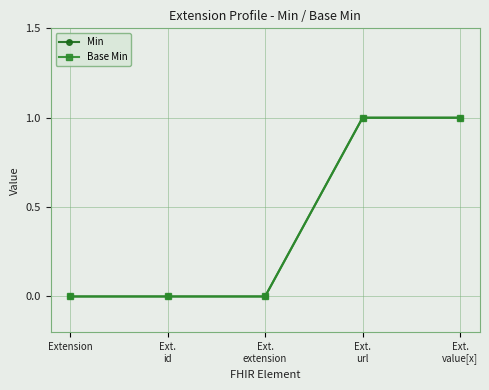

The Min series shows 1 at Ext.
extension. True or false?

False